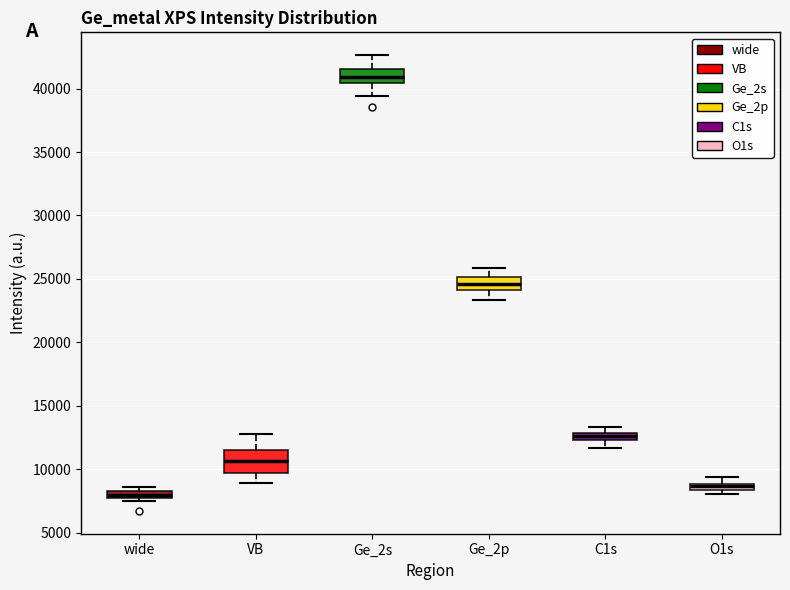

Where does the upper whisker of the box for O1s end on the y-axis? The values are not printed on the chart, so give them approximately, as read against the axis.

9500